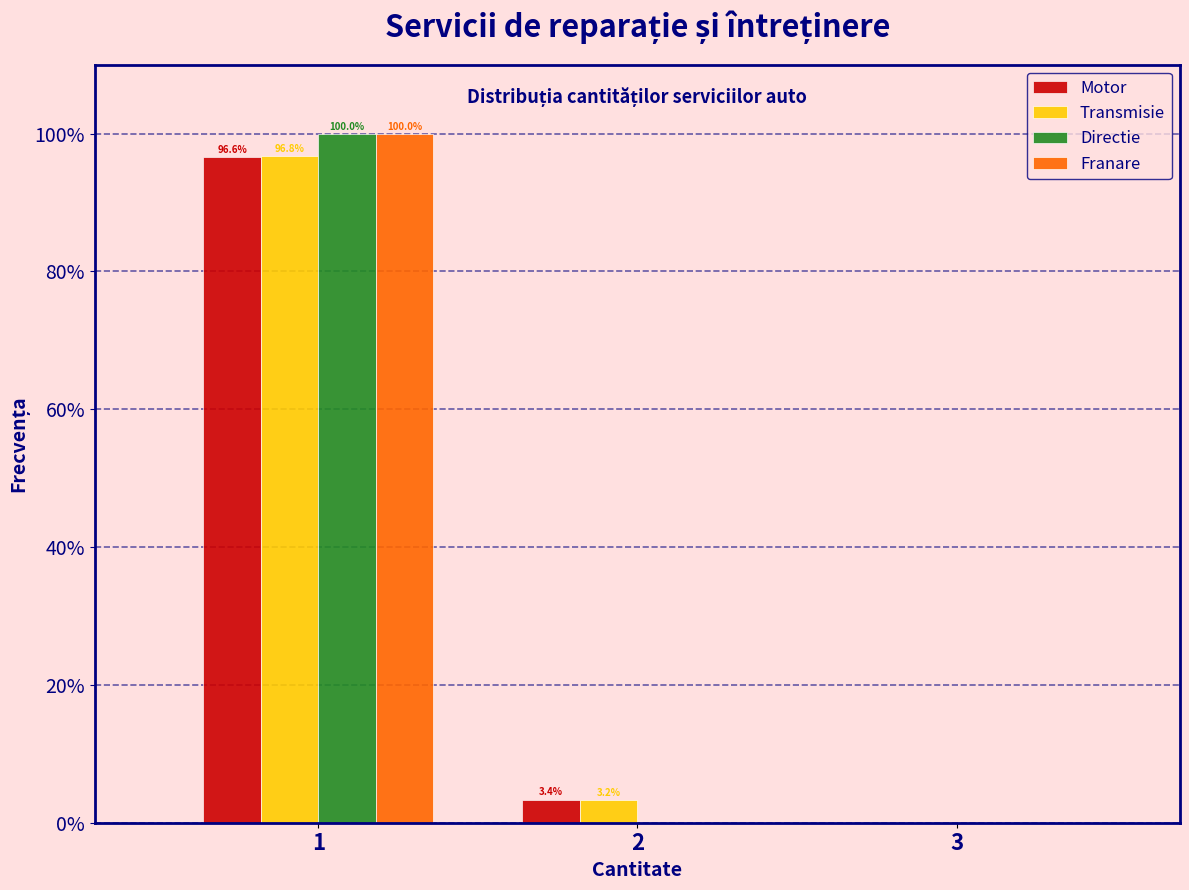

Reading left to right, transcribe all the data shown in this chart.

Motor: 1=96.6	2=3.4	3=0.0
Transmisie: 1=96.8	2=3.2	3=0.0
Directie: 1=100.0	2=0.0	3=0.0
Franare: 1=100.0	2=0.0	3=0.0